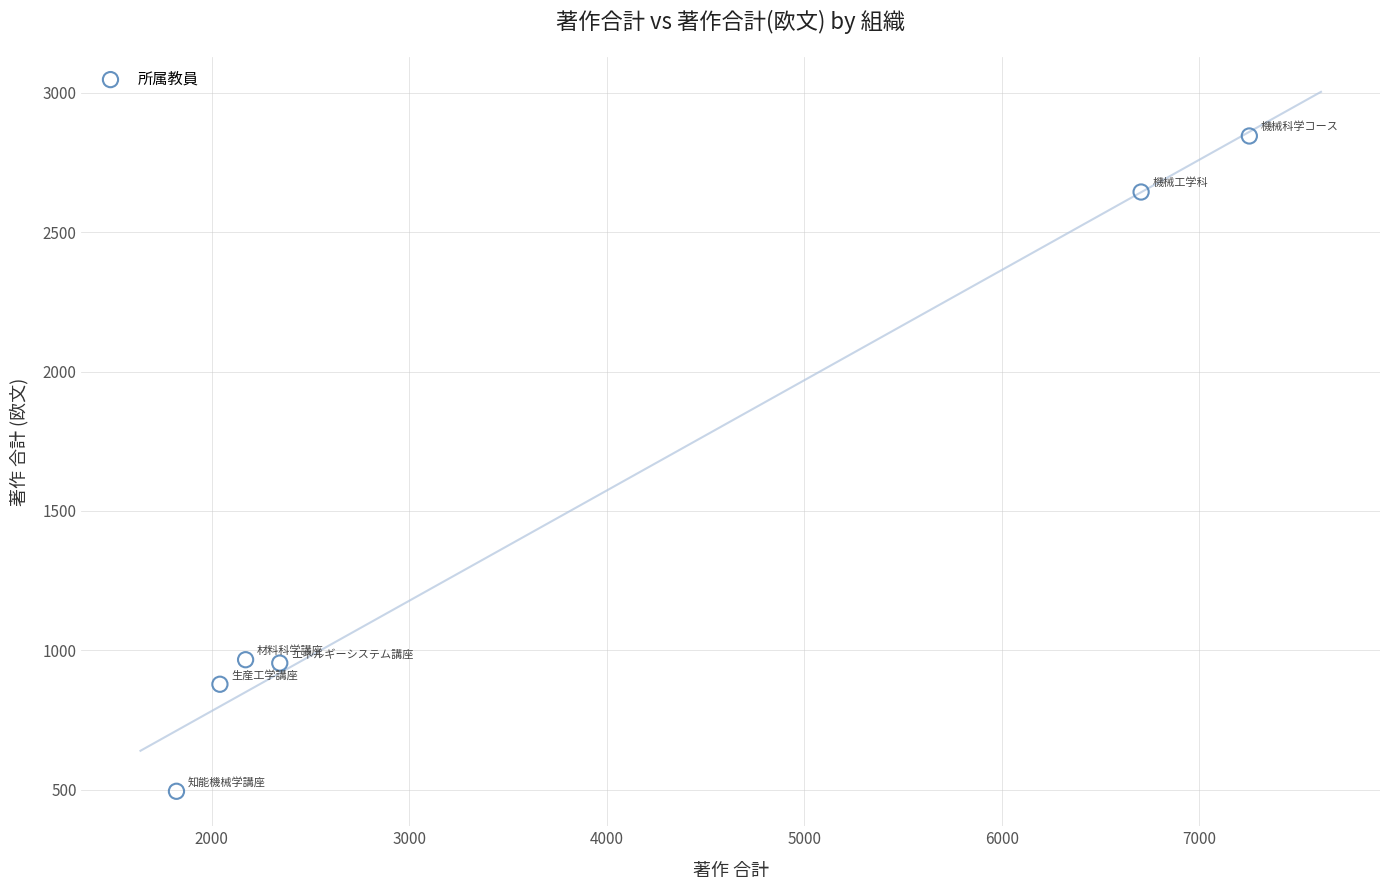

What is the average Y value?

1464